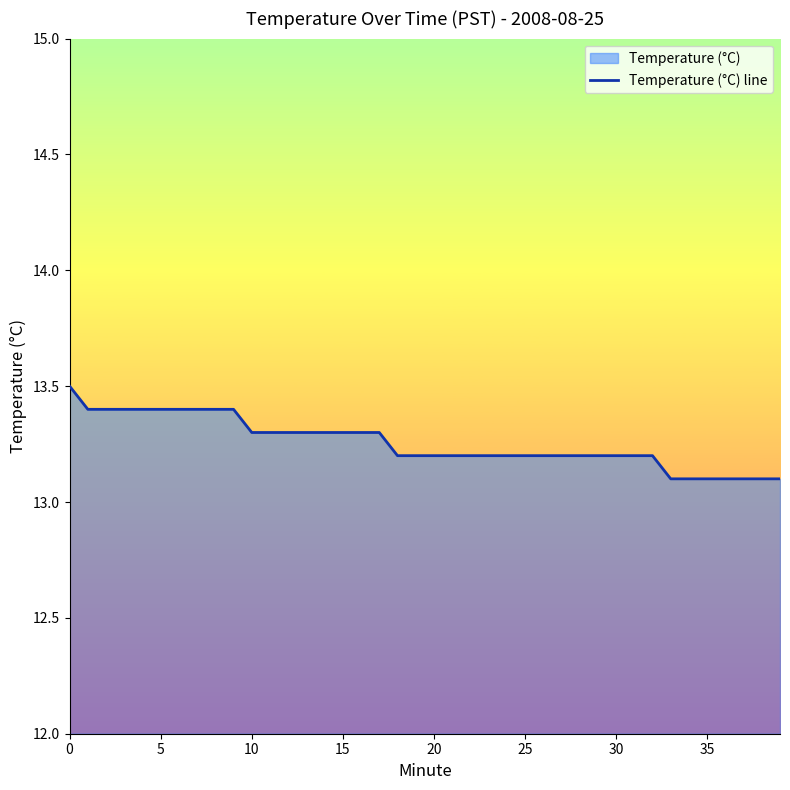

What is the label of the 32nd point from the right?

8